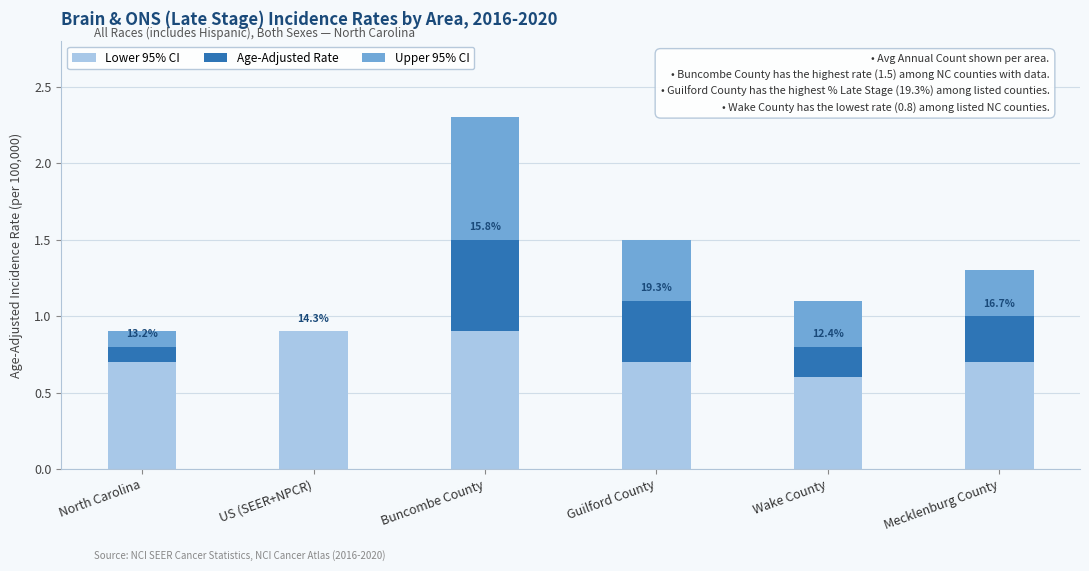

What is the highest value of the Lower 95% CI series?

0.9